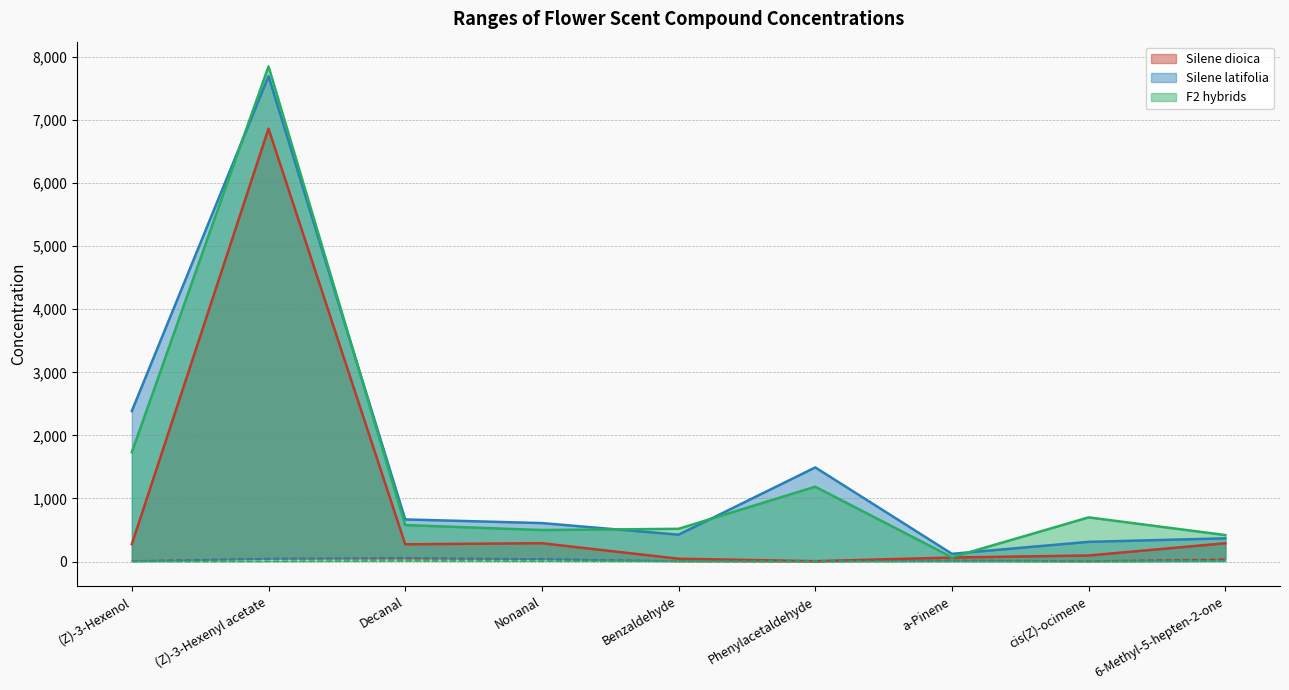

Is it true that Silene latifolia Max equals 12599.3 at (Z)-3-Hexenyl acetate?

False